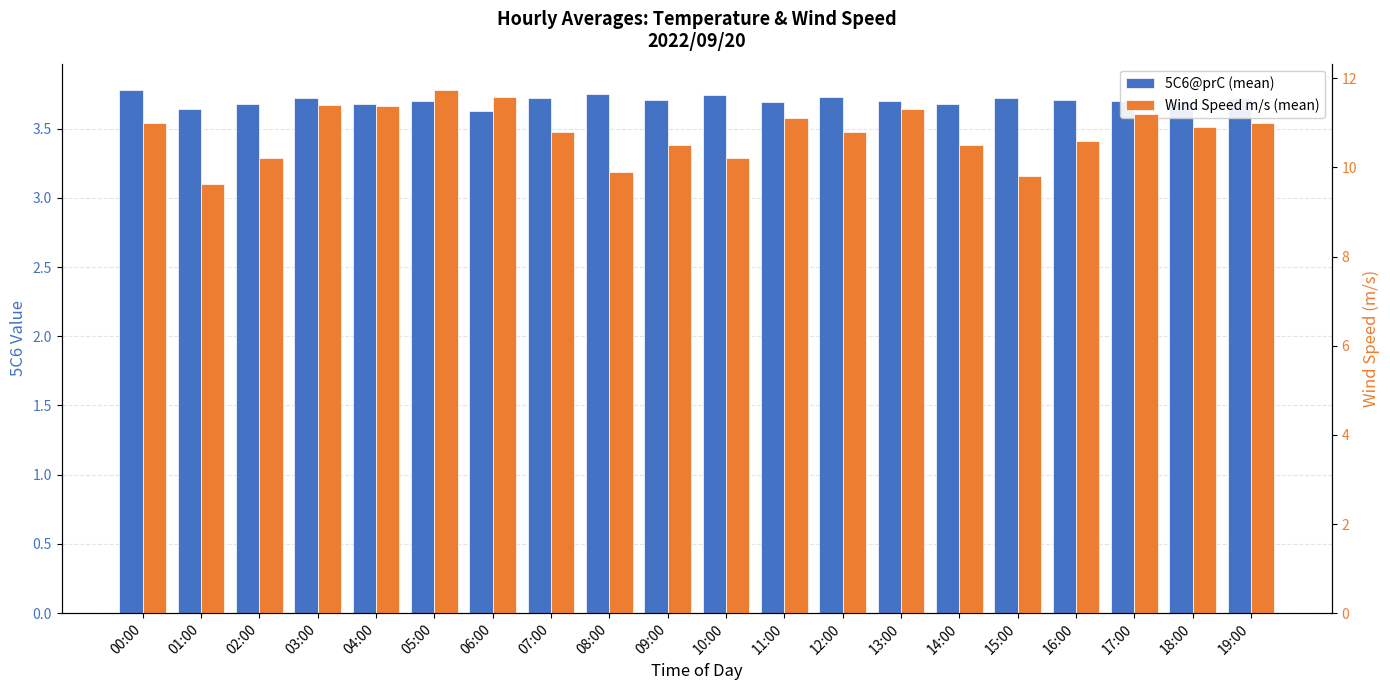

Reading left to right, what are all the values shown in this chart?

5C6@prC (mean): 3.8	3.6	3.7	3.7	3.7	3.7	3.6	3.7	3.8	3.7	3.7	3.7	3.7	3.7	3.7	3.7	3.7	3.7	3.7	3.7
Wind Speed m/s (mean): 11.0	9.6	10.2	11.4	11.4	11.7	11.6	10.8	9.9	10.5	10.2	11.1	10.8	11.3	10.5	9.8	10.6	11.2	10.9	11.0